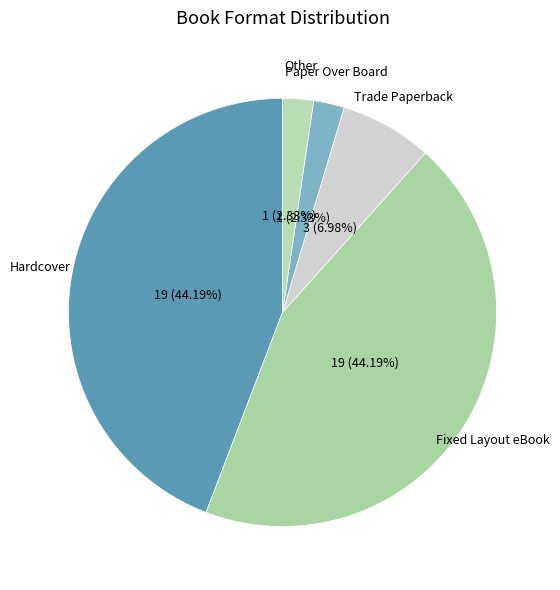

Count the number of slices in the pie.

5